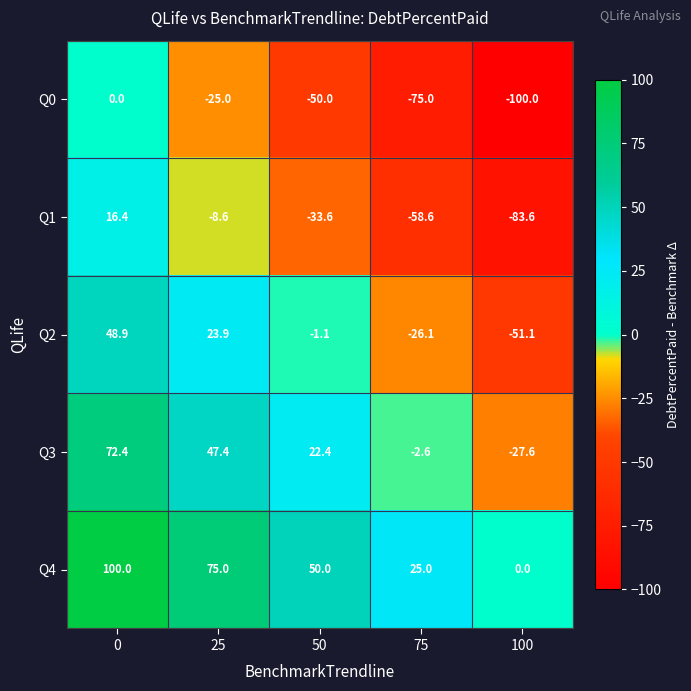

What is the difference between the highest and lowest values at 0?

100.0